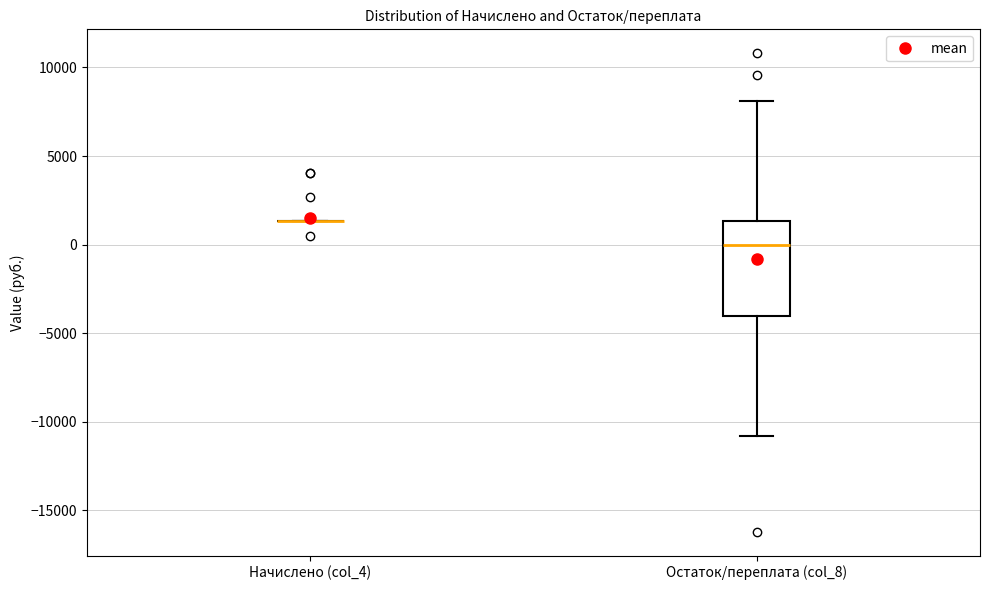

Reading left to right, read every box against the y-axis: the position of its median line, the range the box covers, and the ends of its whiskers. The values are not printed on the chart, so give them approximately, as read against the axis.

Начислено (col_4): box collapsed to a line at 1500, whiskers 1500 to 1500
Остаток/переплата (col_8): median 0, box -4000 to 1500, whiskers -11000 to 8000